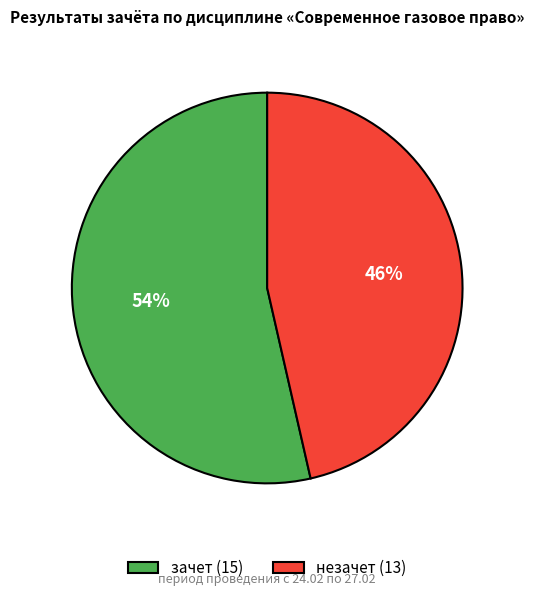

What is the majority slice?

зачет